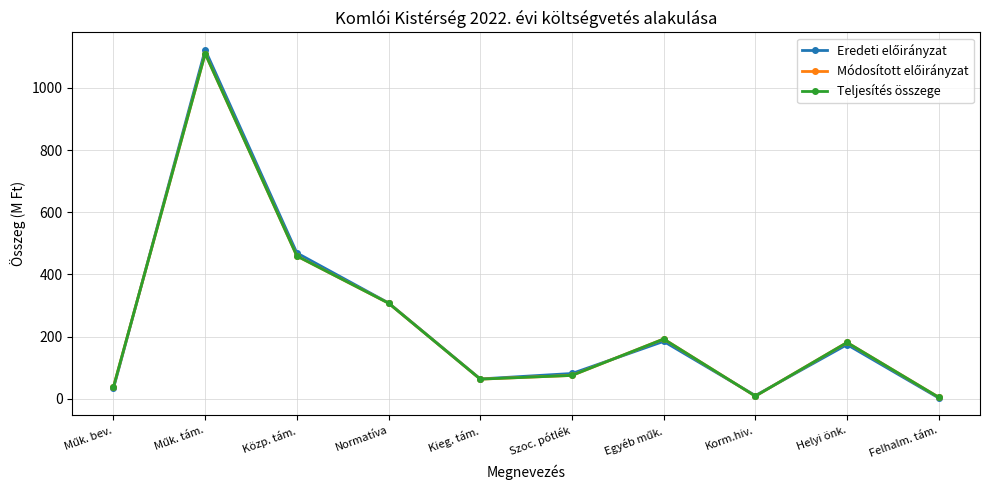

Does the chart display data point markers on the line(s)?

Yes